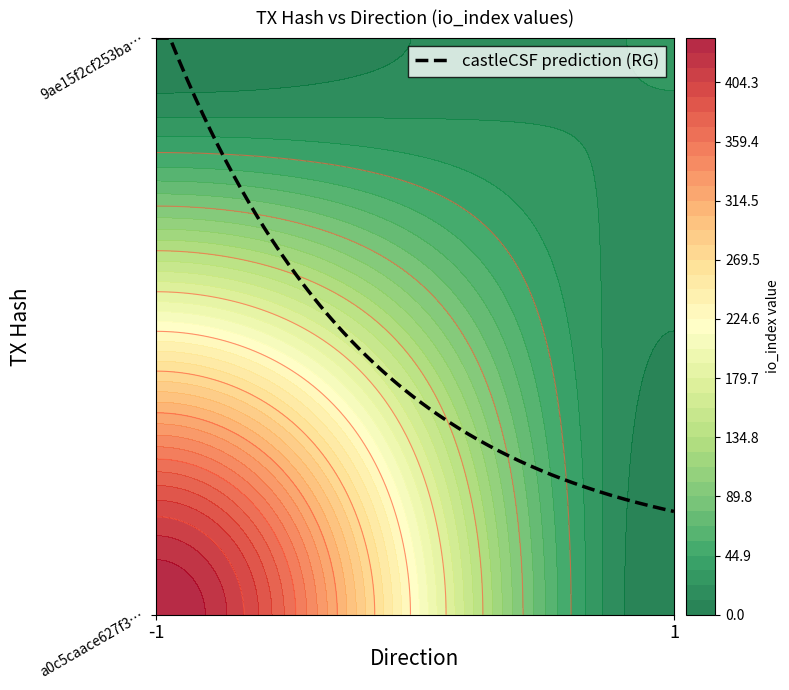

Is it true that 9ae15f2cf253bac0197f45a999fafba6a406a95 equals 23 at io_index?

True